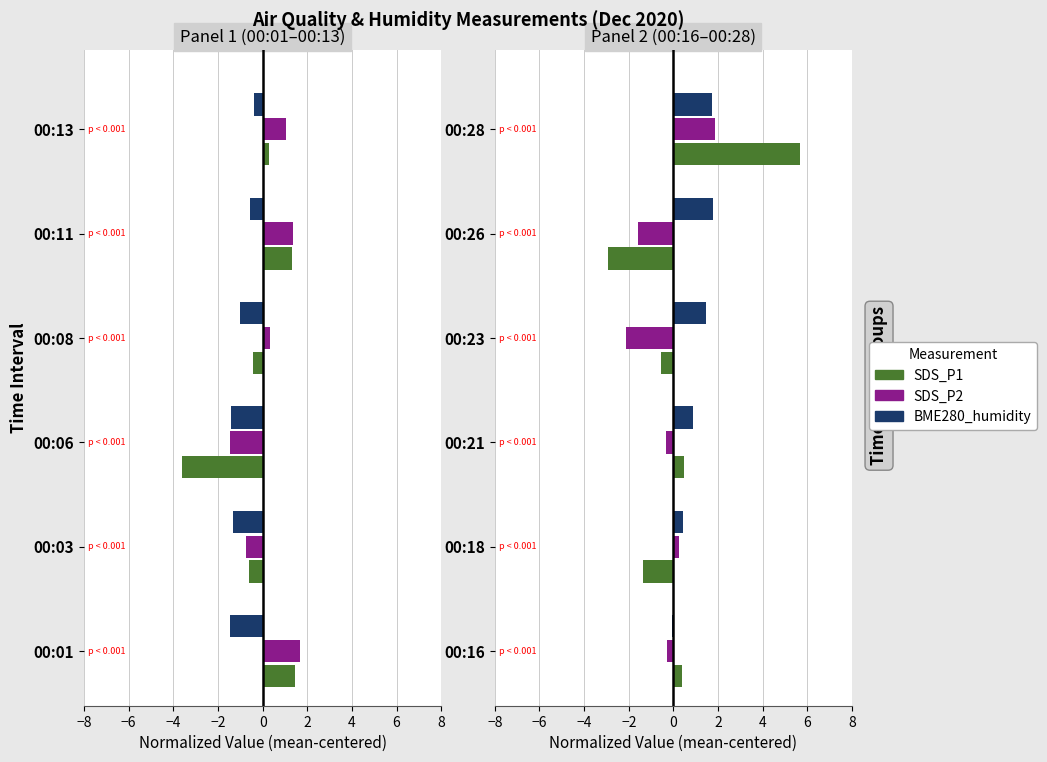

The value of BME280_humidity at 00:26 is 1.2. True or false?

False